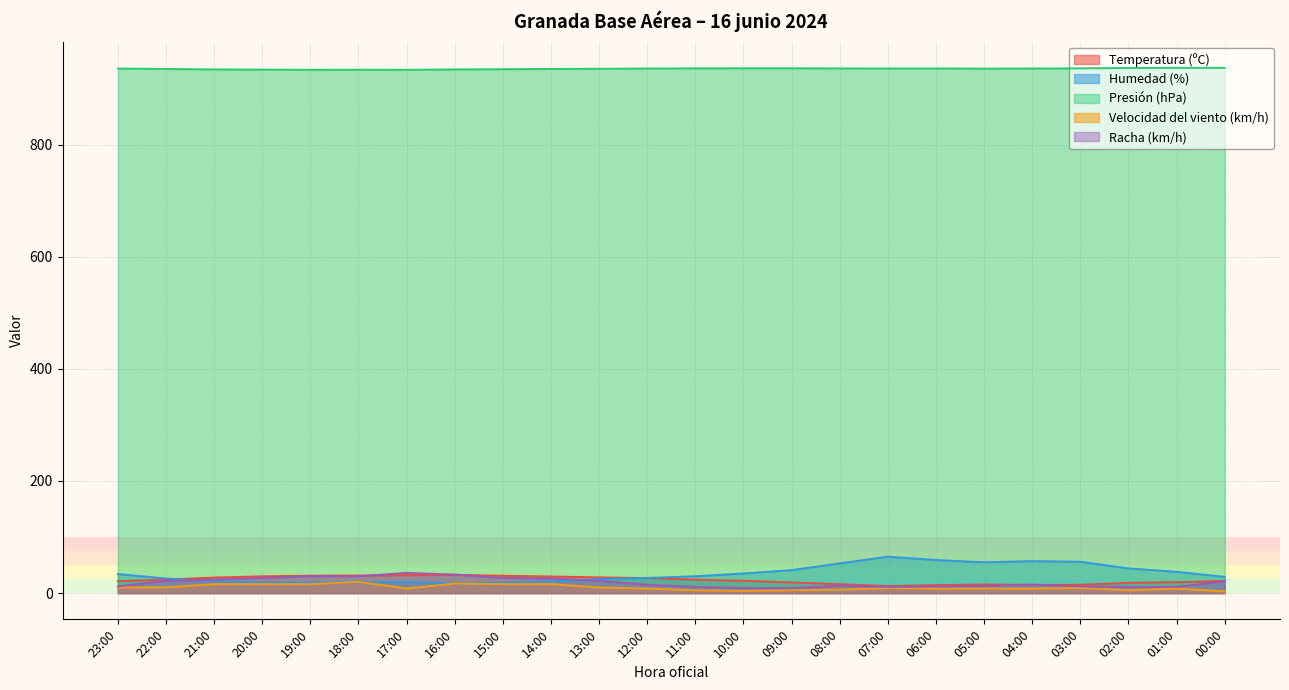

Reading left to right, what are all the values shown in this chart?

Temperatura (ºC): 21.3	24.0	27.7	29.9	31.0	31.4	31.8	32.6	30.9	29.6	28.0	26.7	23.9	21.9	18.9	15.8	12.5	14.2	15.3	14.6	14.8	18.3	19.5	21.5
Humedad (%): 34.0	26.0	21.0	19.0	19.0	19.0	20.0	17.0	19.0	21.0	25.0	27.0	30.0	35.0	41.0	53.0	65.0	59.0	55.0	57.0	56.0	44.0	38.0	29.0
Presión (hPa): 935.9	935.2	934.4	934.0	933.7	933.8	933.7	934.4	934.8	935.2	935.5	936.0	936.3	936.5	936.5	936.2	936.1	936.1	935.8	936.0	936.3	936.9	937.2	937.1
Velocidad del viento (km/h): 10.0	10.0	16.0	16.0	16.0	20.0	8.0	17.0	16.0	16.0	10.0	8.0	5.0	4.0	5.0	6.0	9.0	8.0	8.0	8.0	9.0	5.0	8.0	3.0
Racha (km/h): 12.0	22.0	24.0	27.0	30.0	30.0	36.0	33.0	27.0	26.0	22.0	15.0	11.0	9.0	9.0	13.0	11.0	12.0	13.0	15.0	12.0	11.0	11.0	21.0